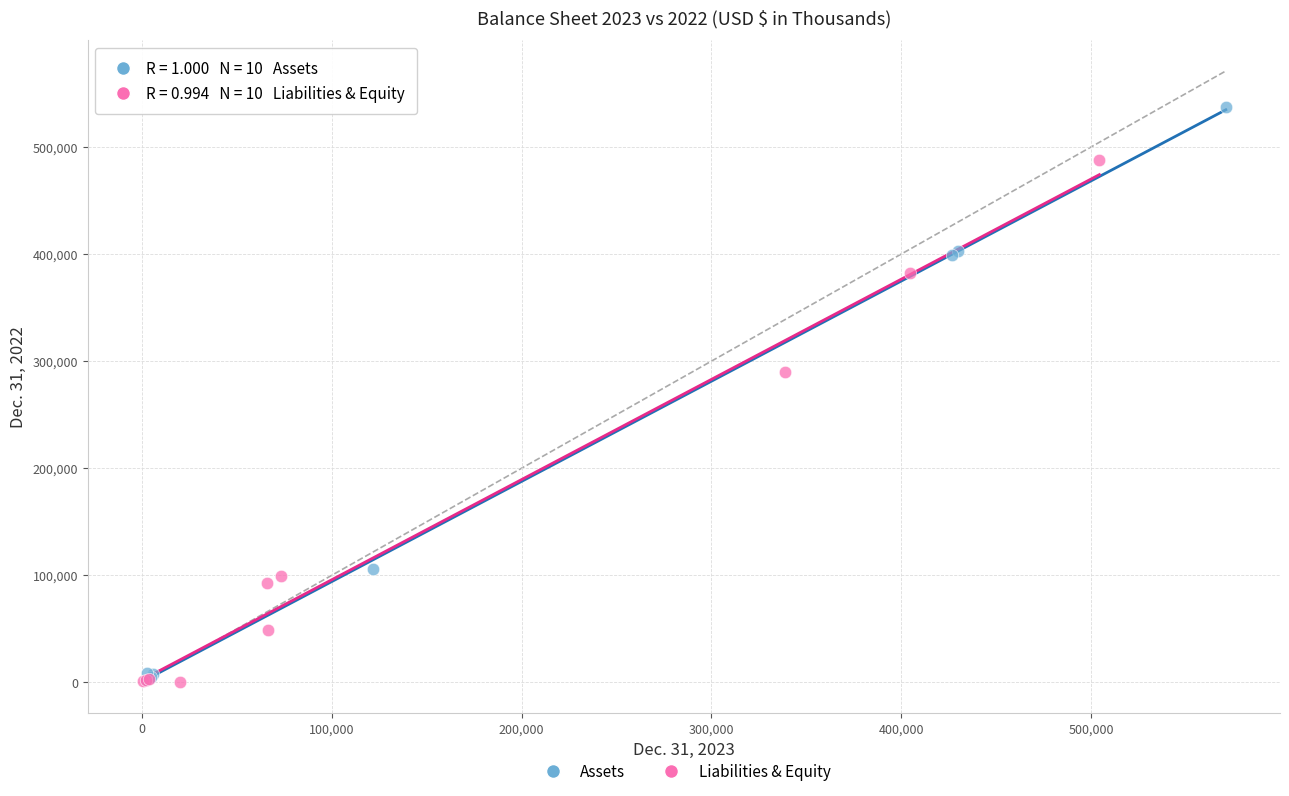

Which series contains the highest Y value?

Assets